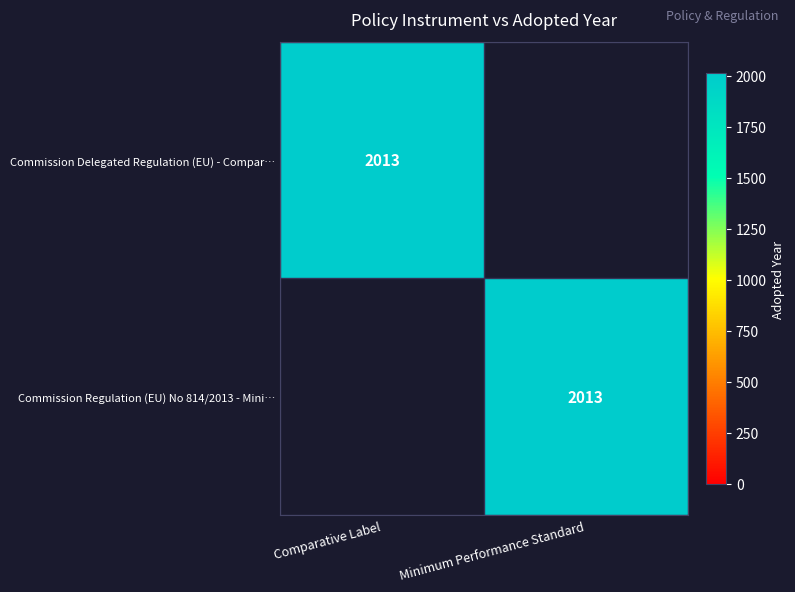

The value of Commission Regulation (EU) No 814/2013 - Mini… at Minimum Performance Standard is 2013. True or false?

True